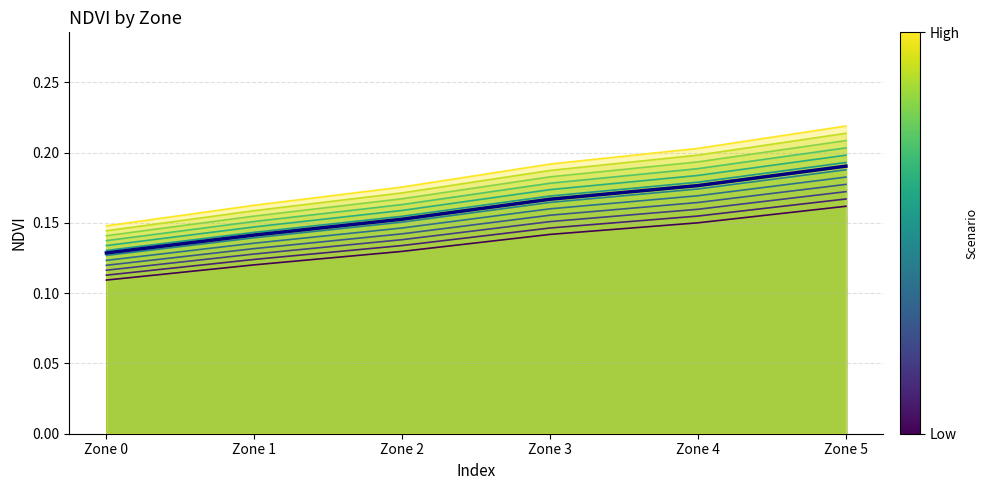

What is the value of the 4th point from the left?

0.2